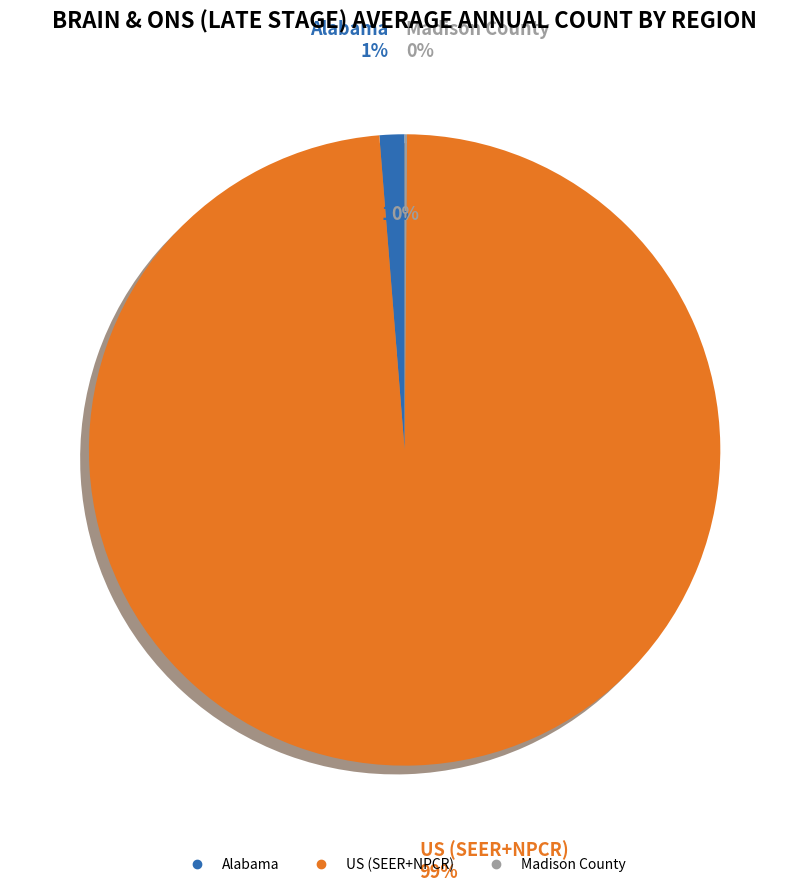

Is Madison County the majority of the pie?

No